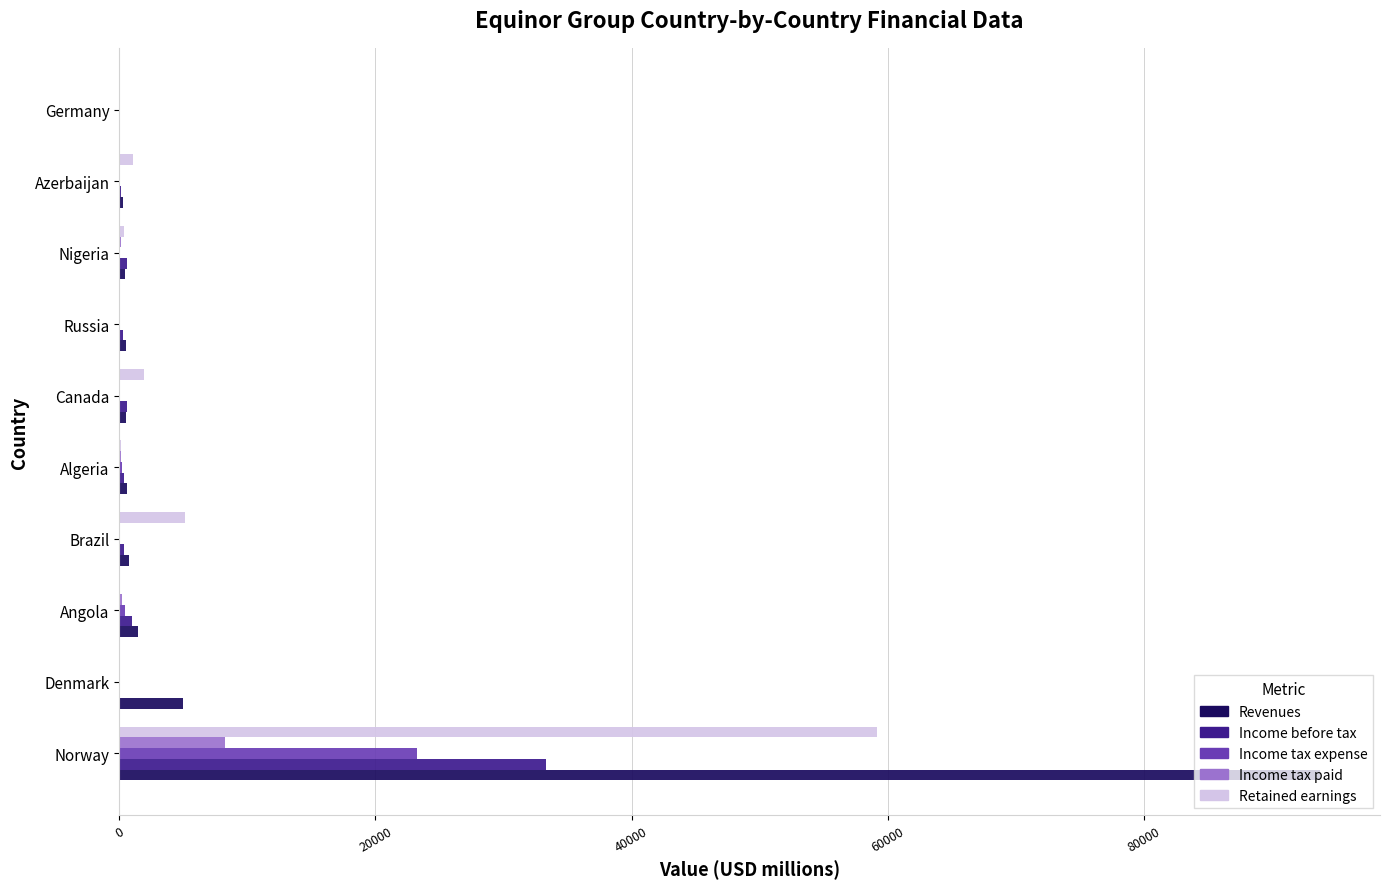

What is the sum of all Income tax paid values?

8929.2